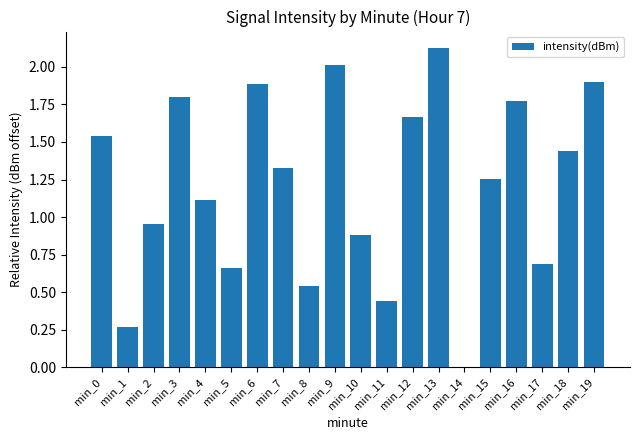

The value at min_4 is 0.4. True or false?

False